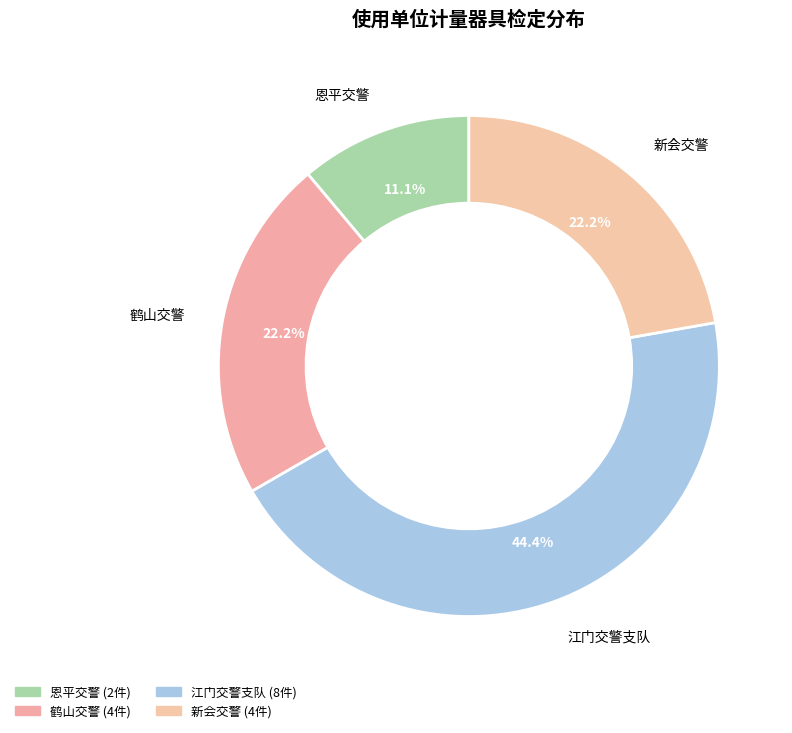

How many segments does this pie chart have?

4